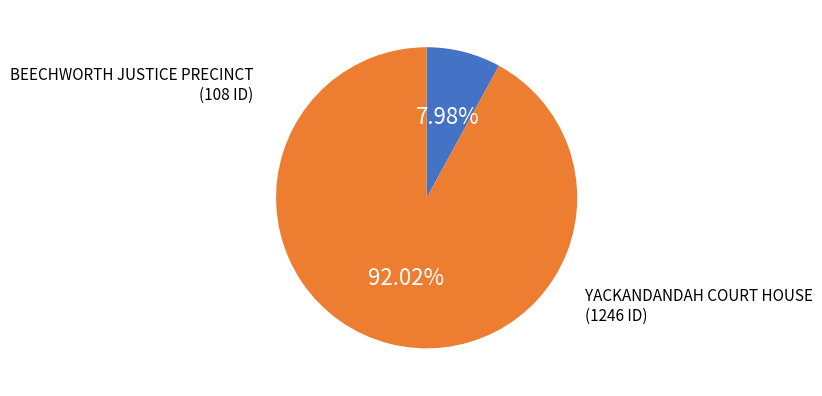

Is there a majority slice in this chart?

Yes